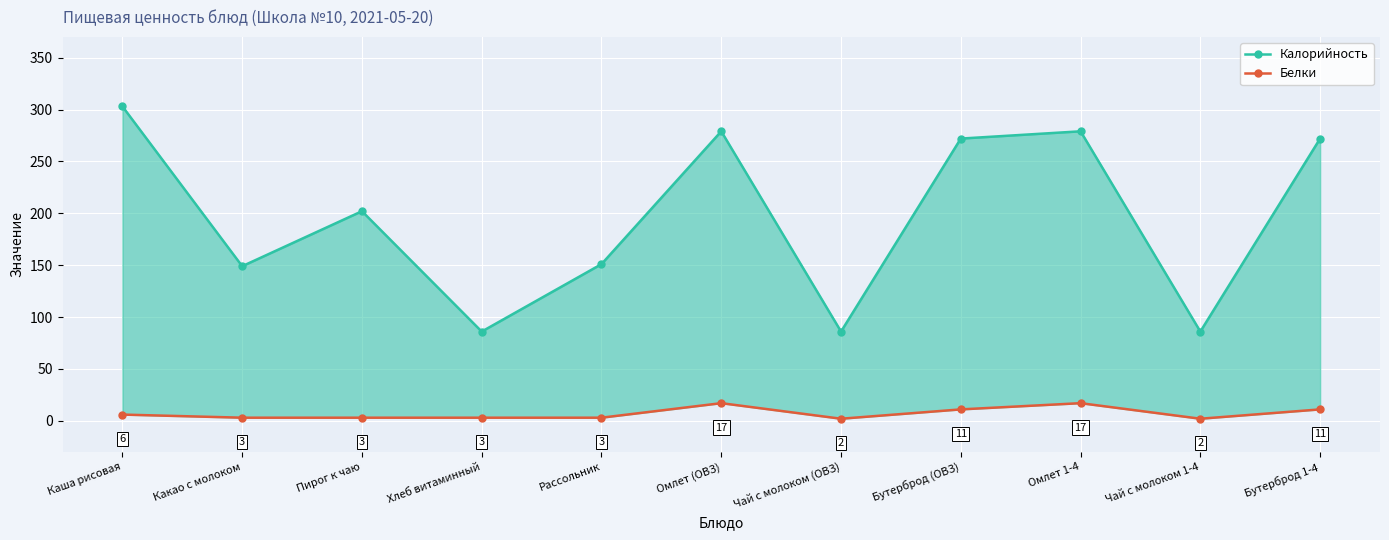

How many values in the Калорийность series are below 202?

5